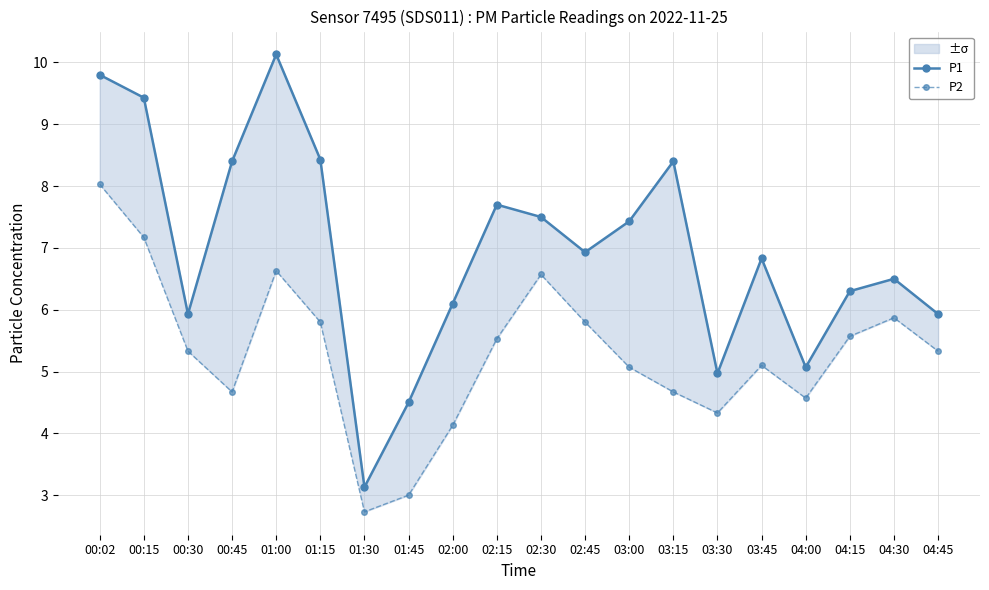

How many values in the P1 series exceed 6?

14